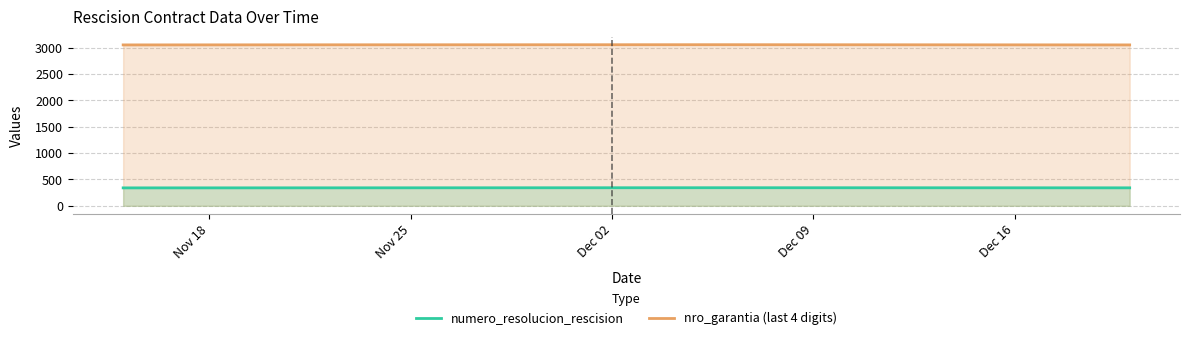

What is the difference between the second highest and second lowest values in the numero_resolucion_rescision series?

1